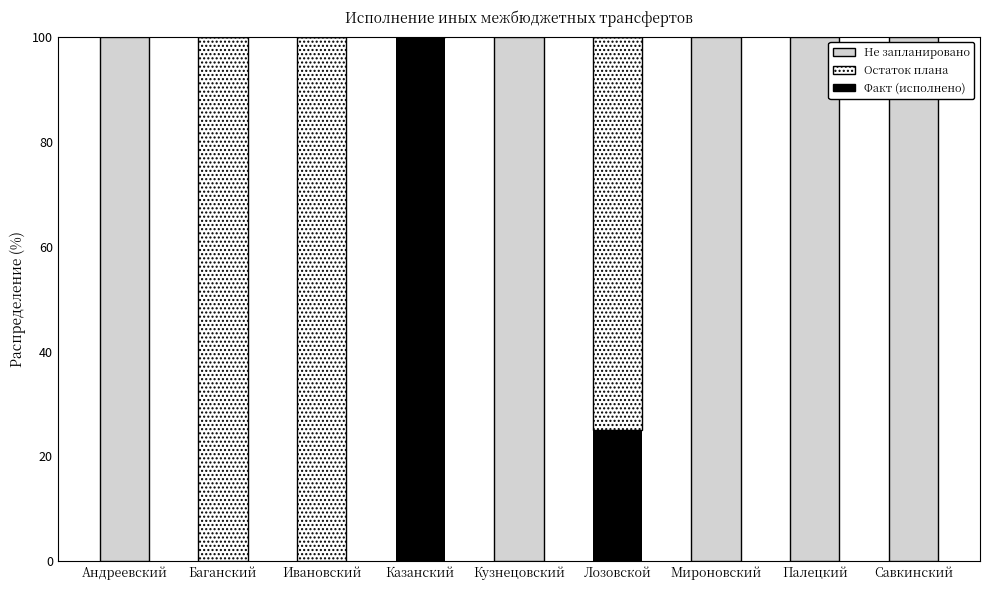

What is the sum of all Факт (исполнено) values?

125.0